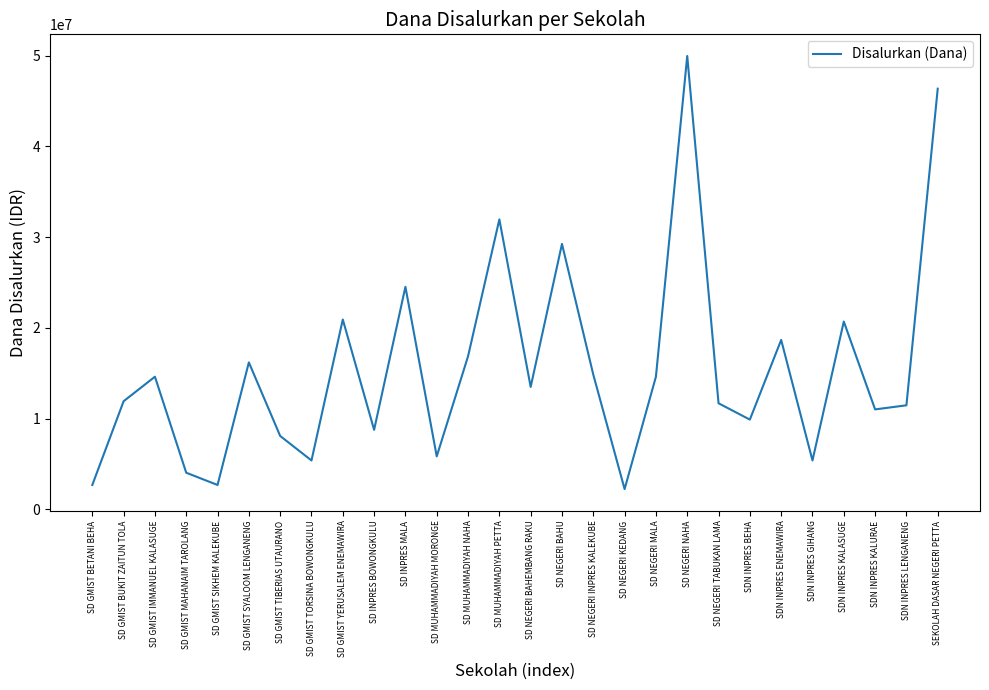

What is the difference between the values at SD MUHAMMADIYAH NAHA and SD NEGERI KEDANG?

14625000